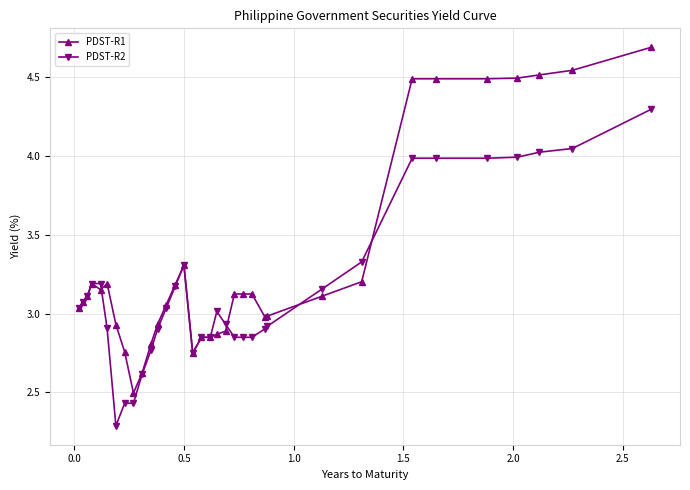

Which series has the largest range (max minus min)?

PDST-R1